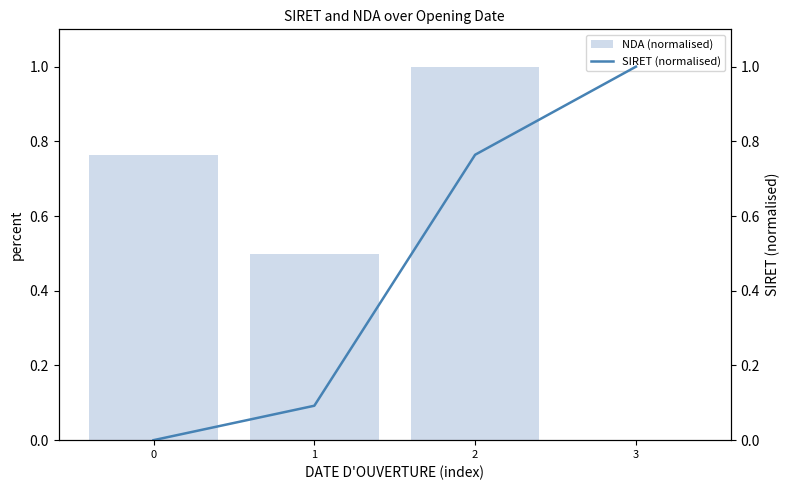

At which label does SIRET (normalised) reach its peak?

3